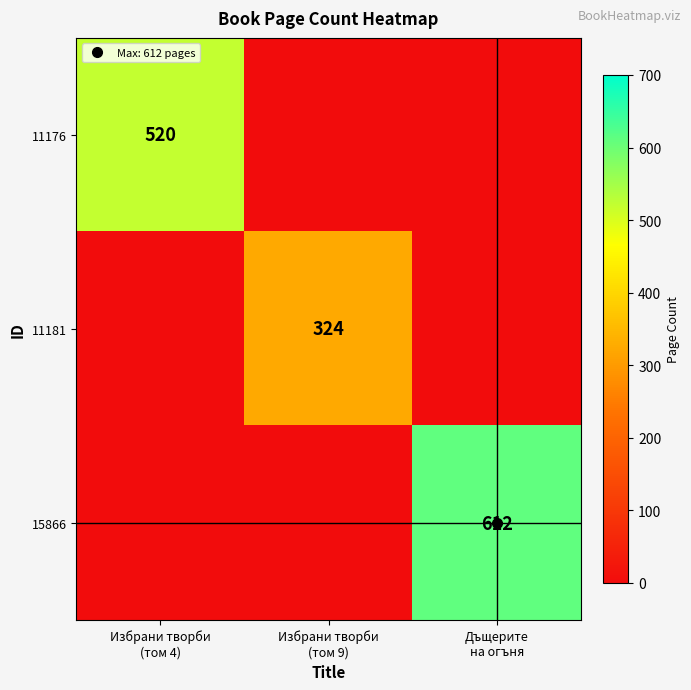

The value of 11181 at Избрани творби (том 9) is 324. True or false?

True